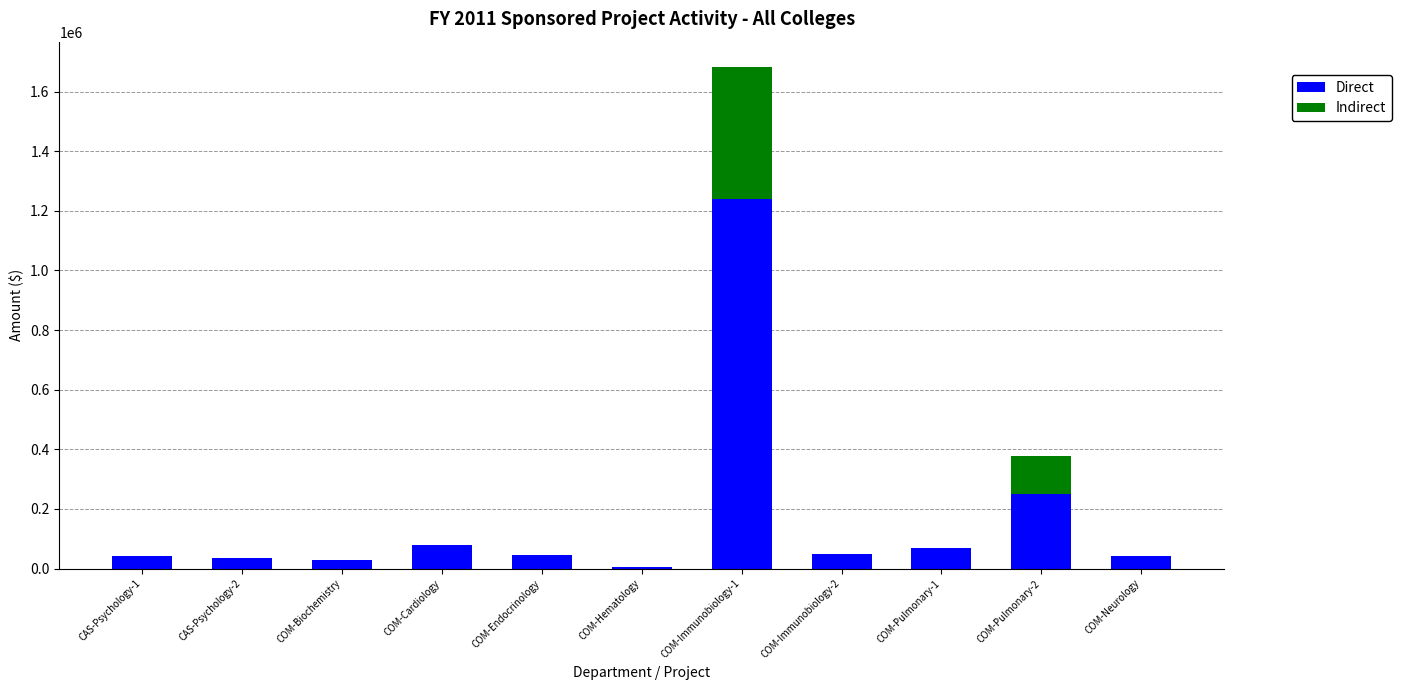

The value of Direct at COM-Pulmonary-2 is 367800. True or false?

False